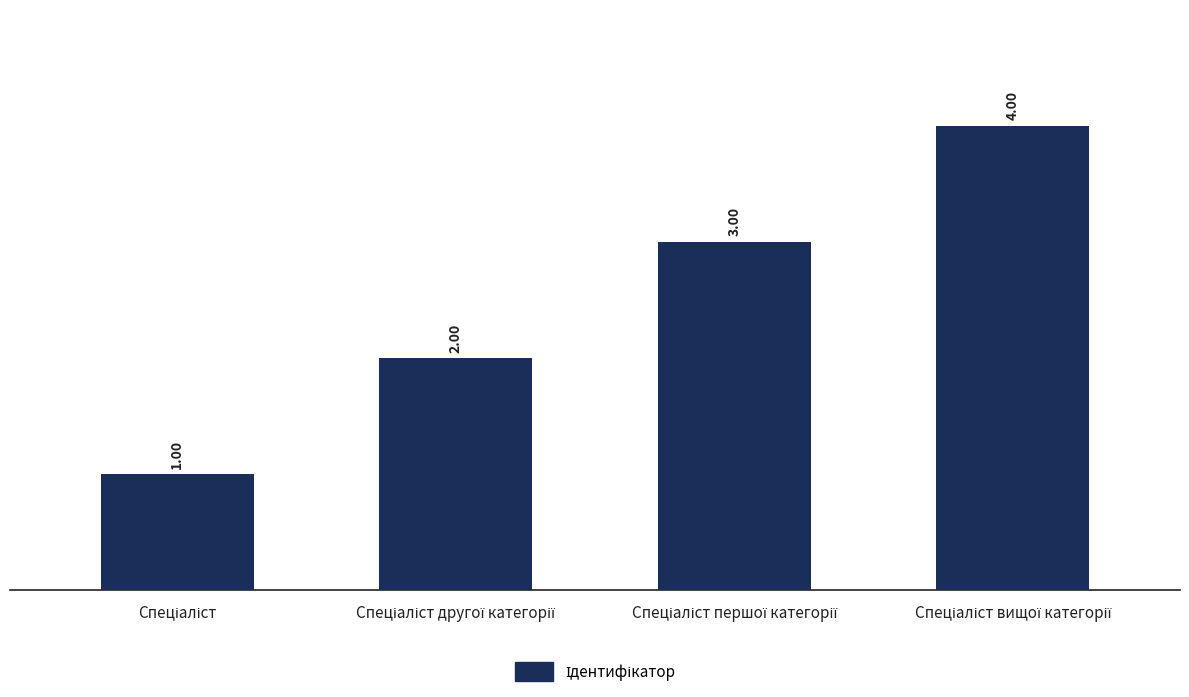

What is the difference between the maximum and minimum values?

3